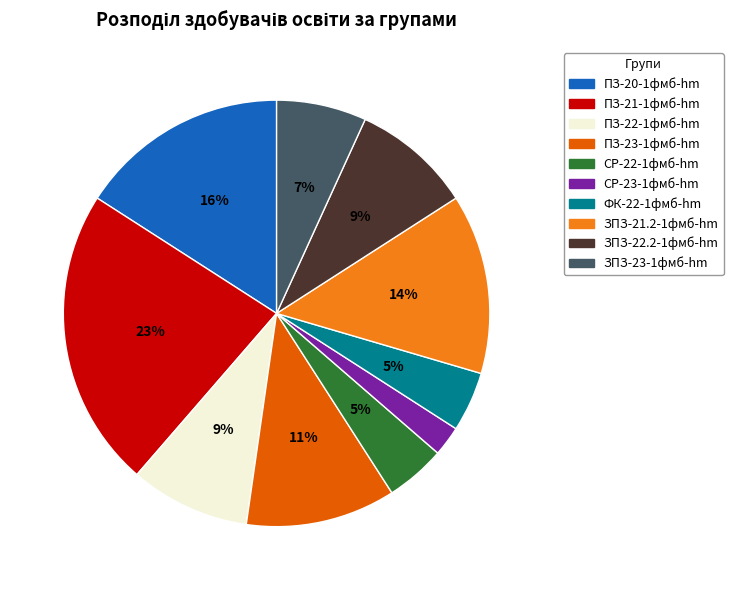

Does ЗПЗ-23-1фмб-hm represent more than half of the total?

No